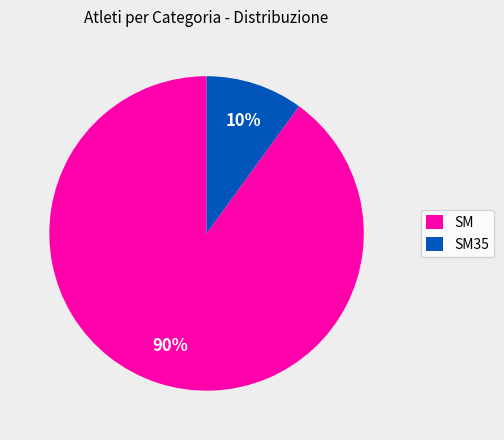

True or false: SM accounts for 90% of the total.

True